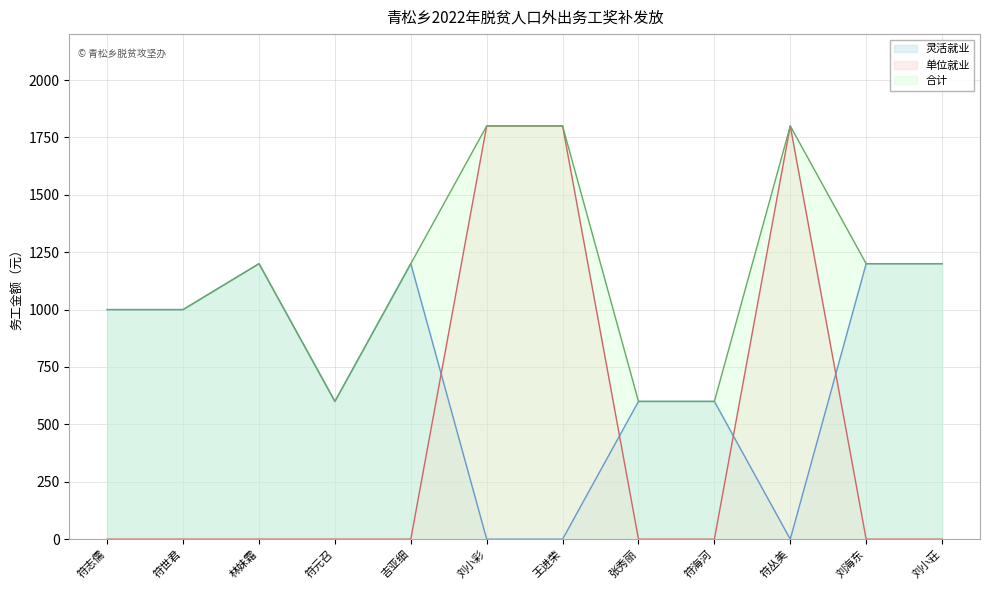

At which category is the sum across all series the highest?

刘小彩